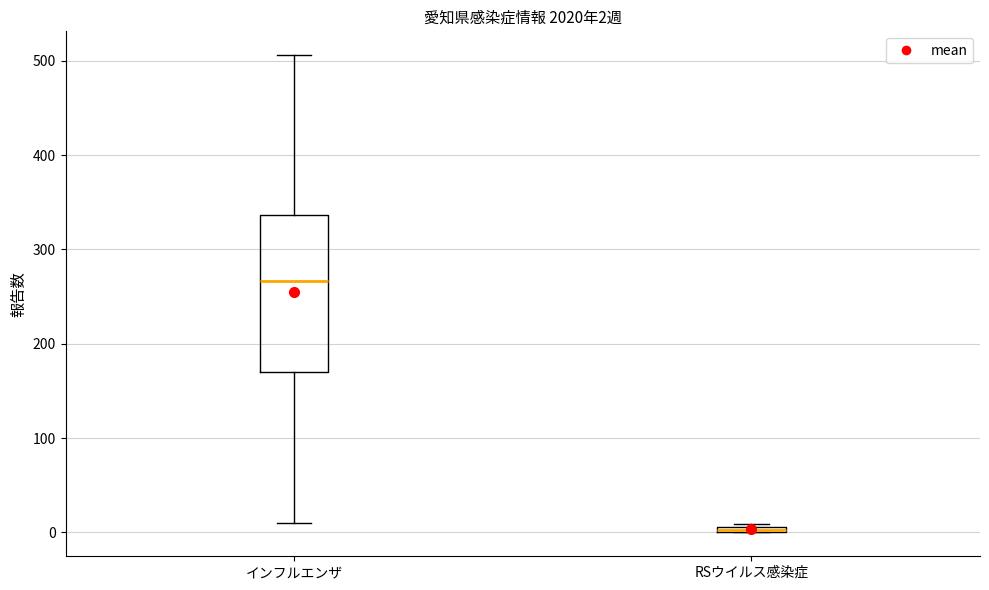

Which box is the tallest, from its lower edge to its upper edge?

インフルエンザ